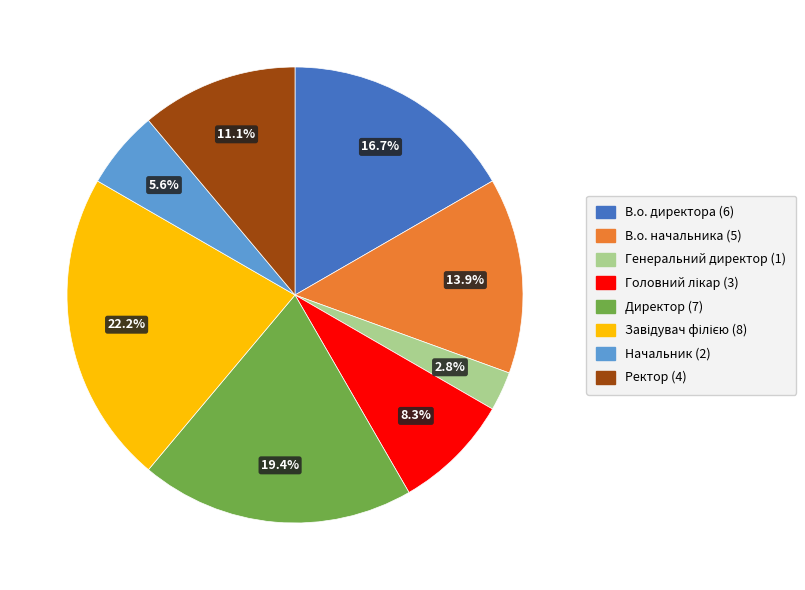

Between Ректор and Генеральний директор, which is larger?

Ректор